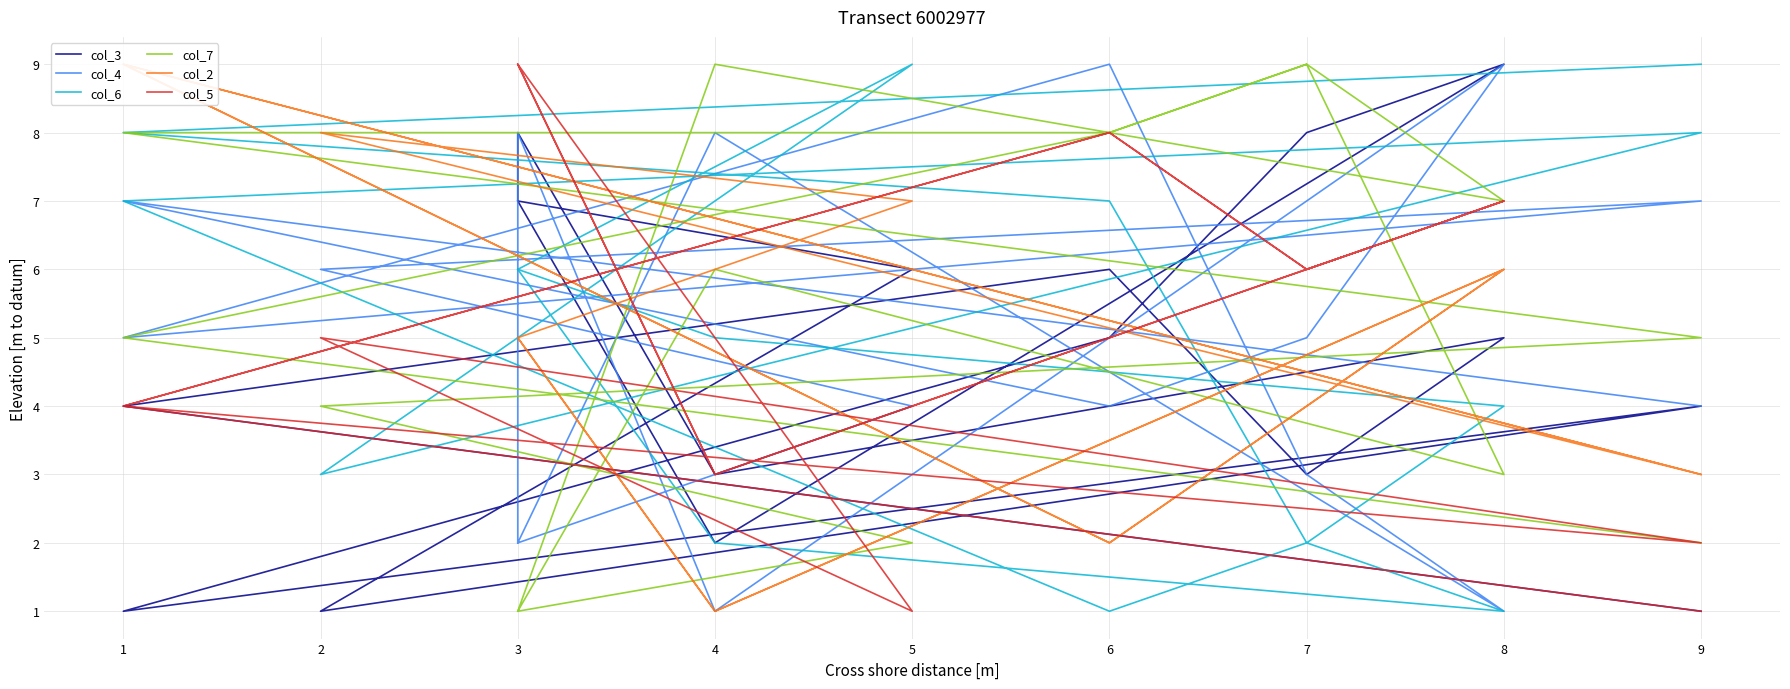

Which series has the largest total across all categories?

col_5